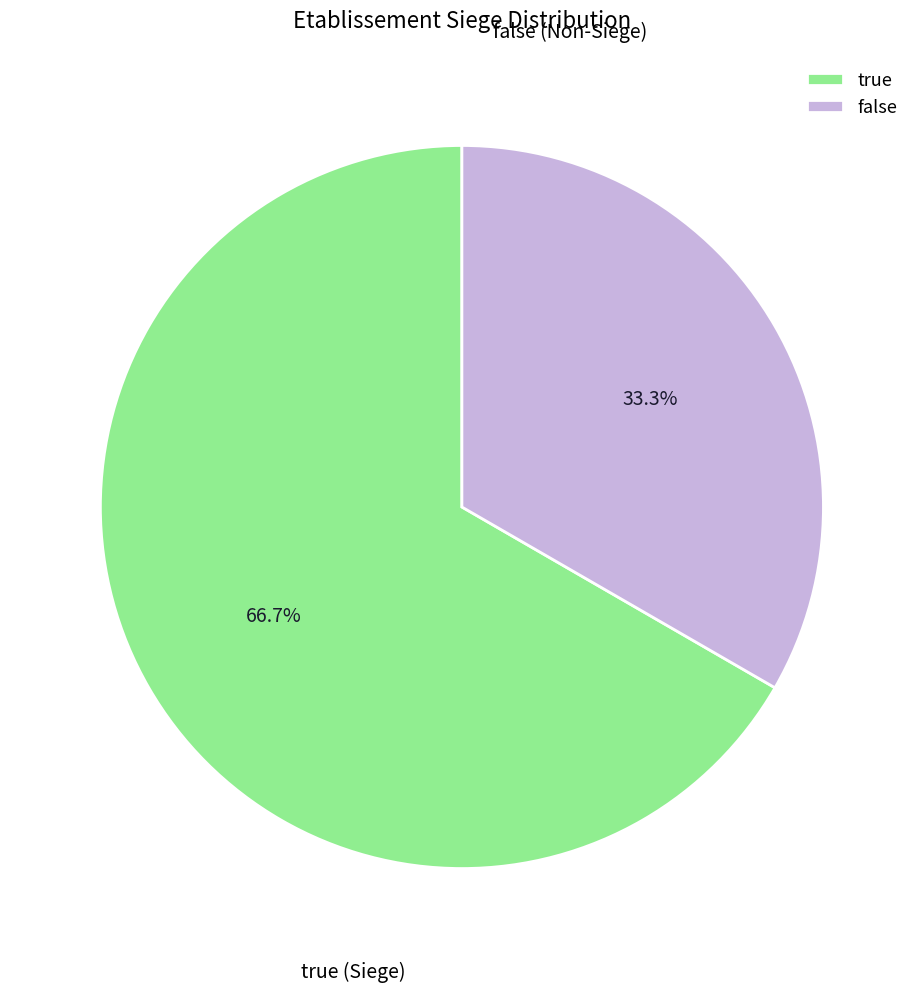

True or false: false accounts for 40% of the total.

False